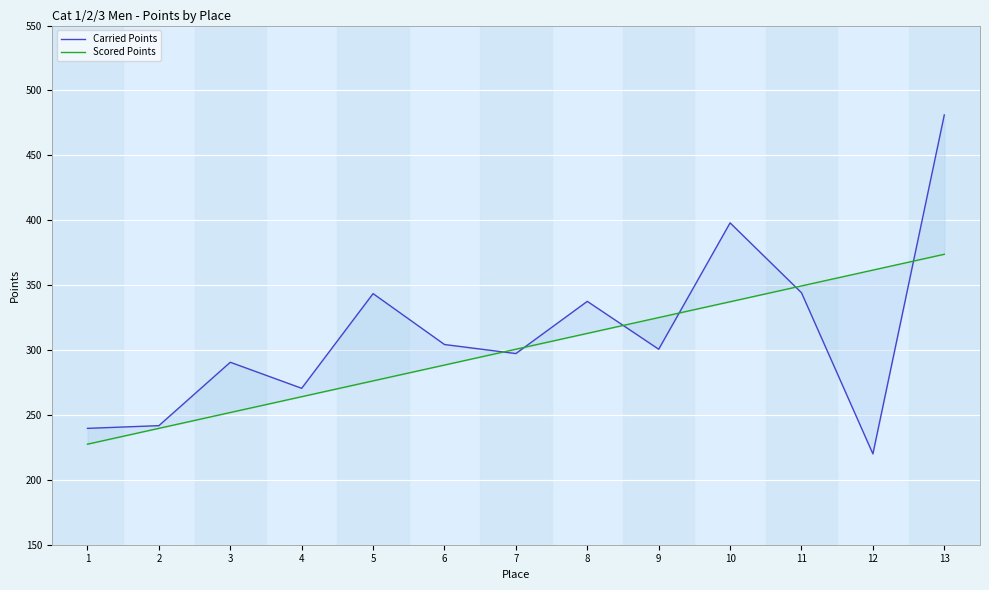

What are all the series names shown in the legend?

Carried Points, Scored Points